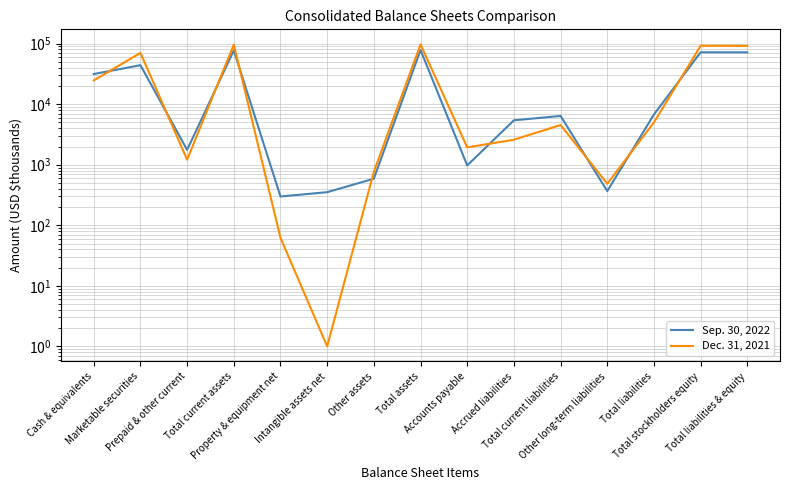

What position from the left is Accounts payable?

9